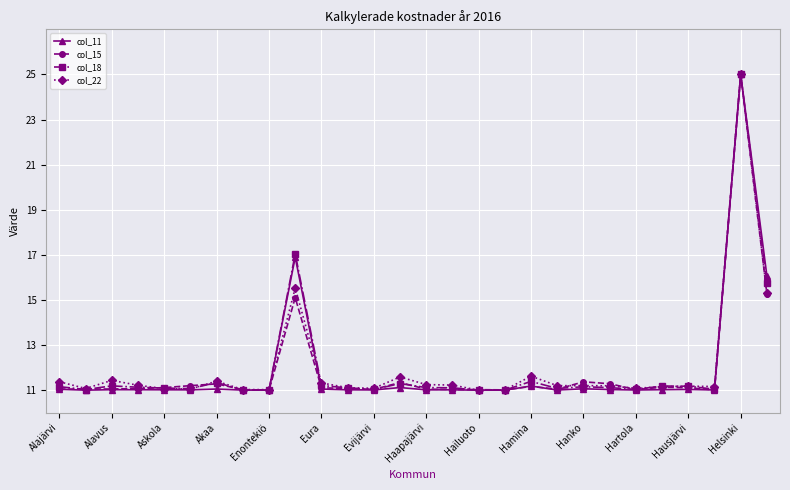

True or false: col_11 has more than 1 points higher than both neighbors.

True